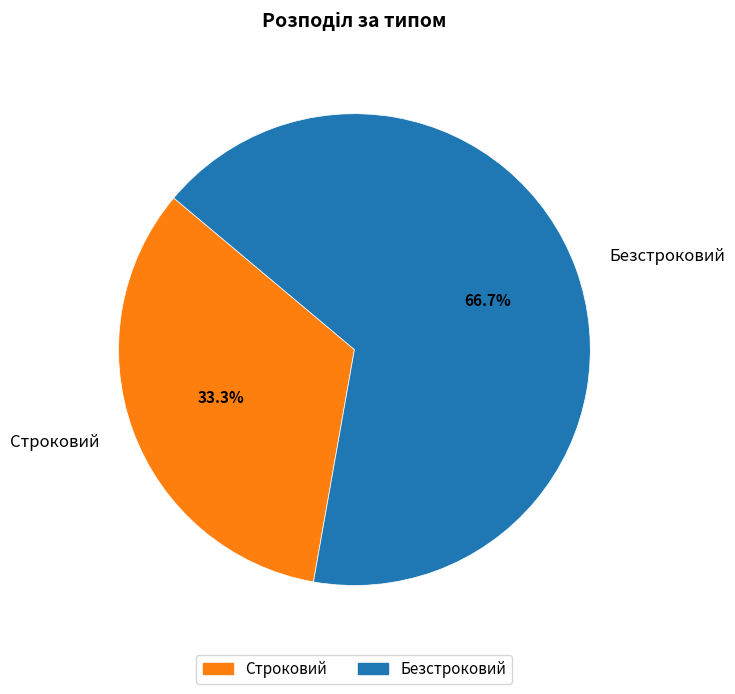

Which category has the smallest portion of the pie?

Строковий